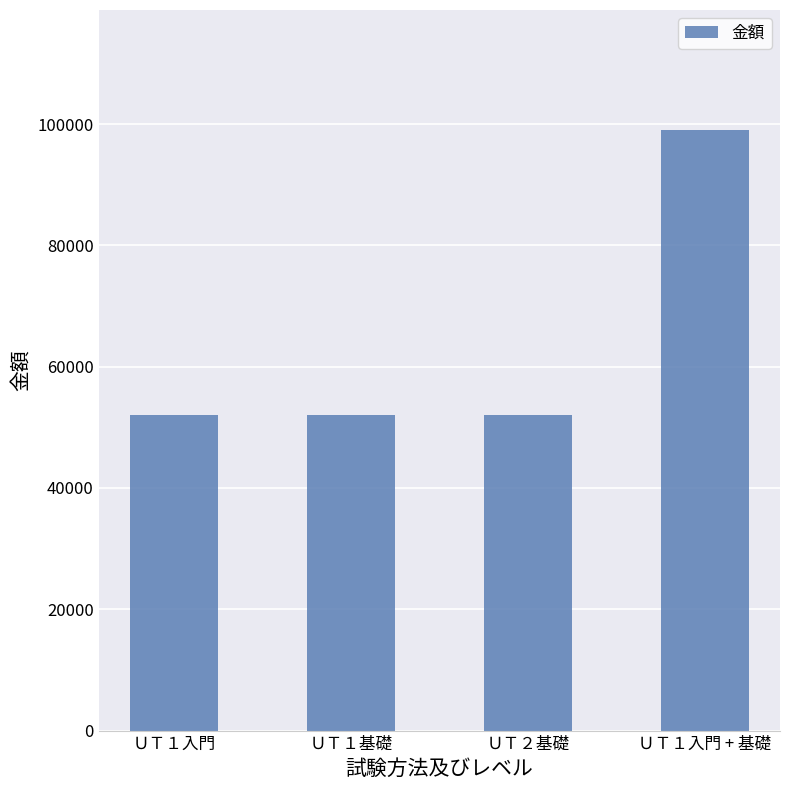

What is the average value?

63750.0